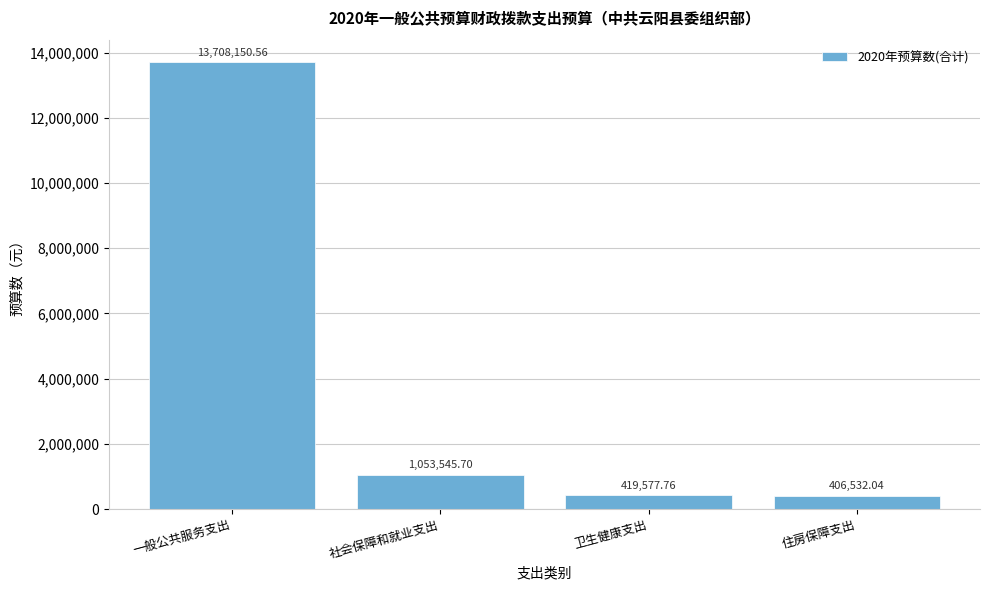

What is the sum of all values?

15587806.1